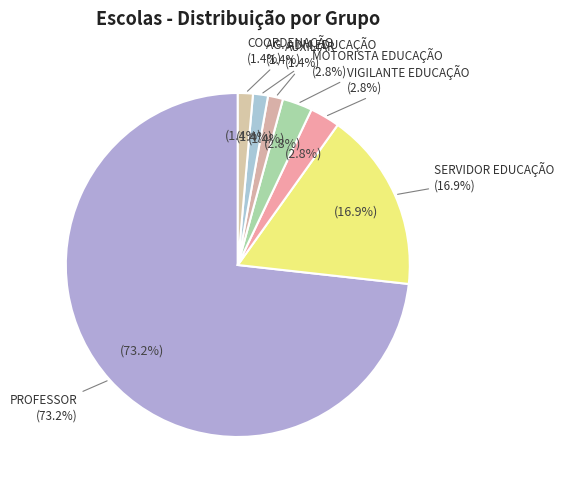

To the nearest percent, what portion does SERVIDOR EDUCAÇÃO represent?

17%